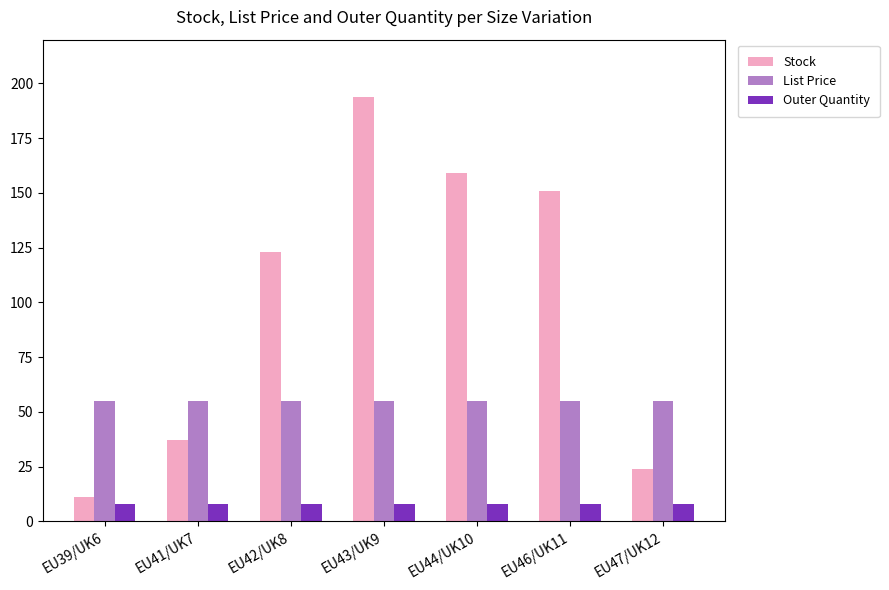

Which series has the largest range (max minus min)?

Stock